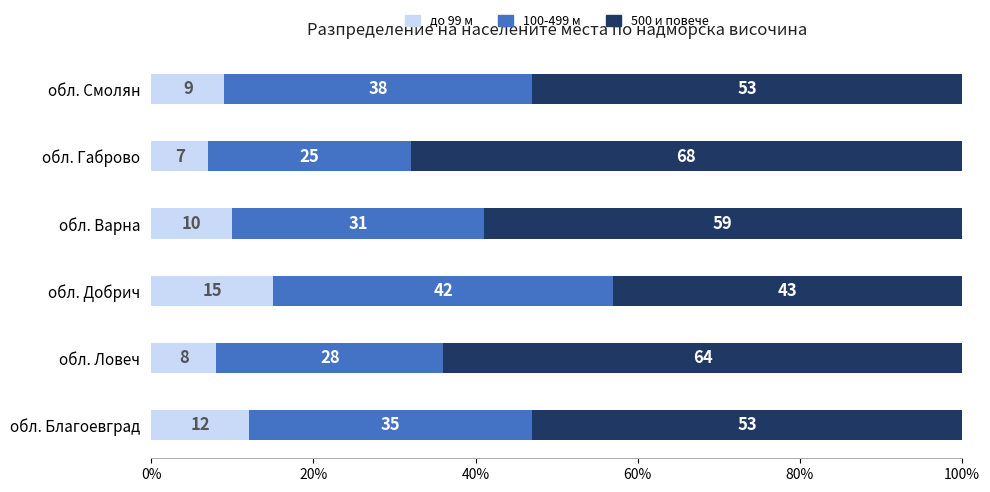

The value of до 99 м at обл. Габрово is 12. True or false?

False